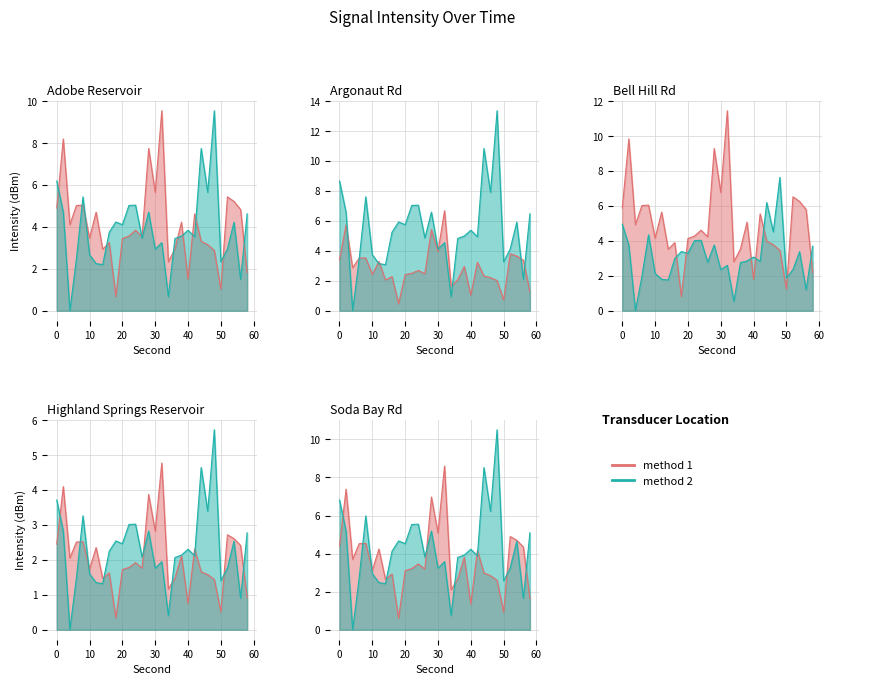

What is the value of the method 1 point at the 9th from the left?

2.9